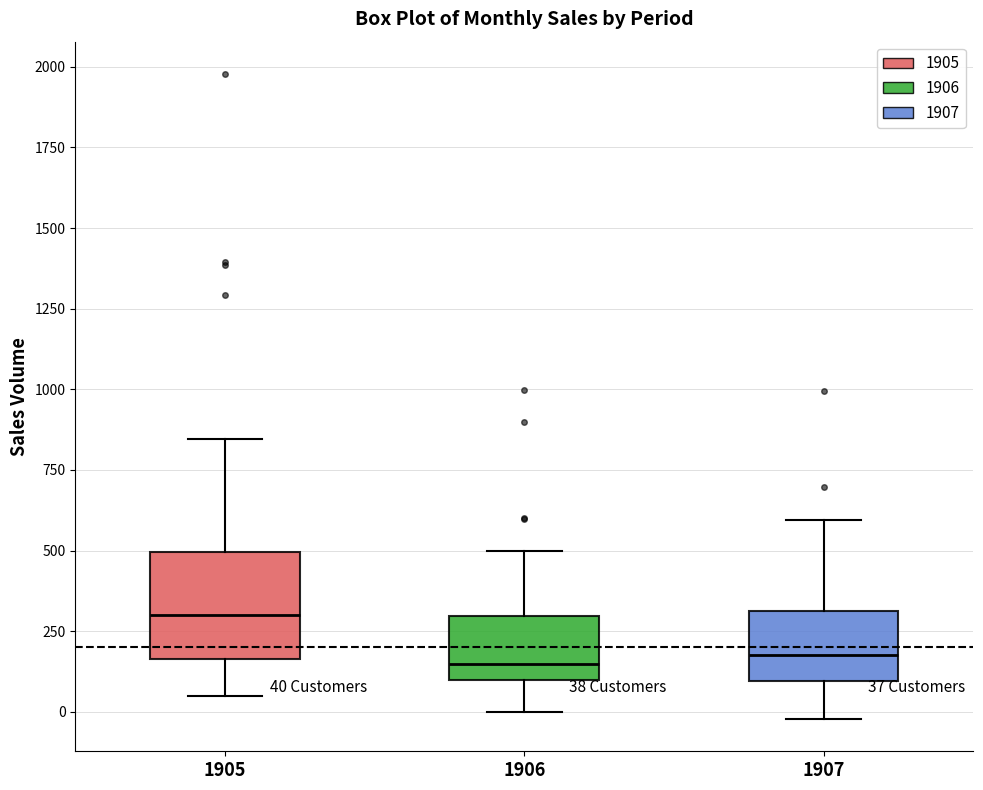

Which box's median line is the highest?

1905